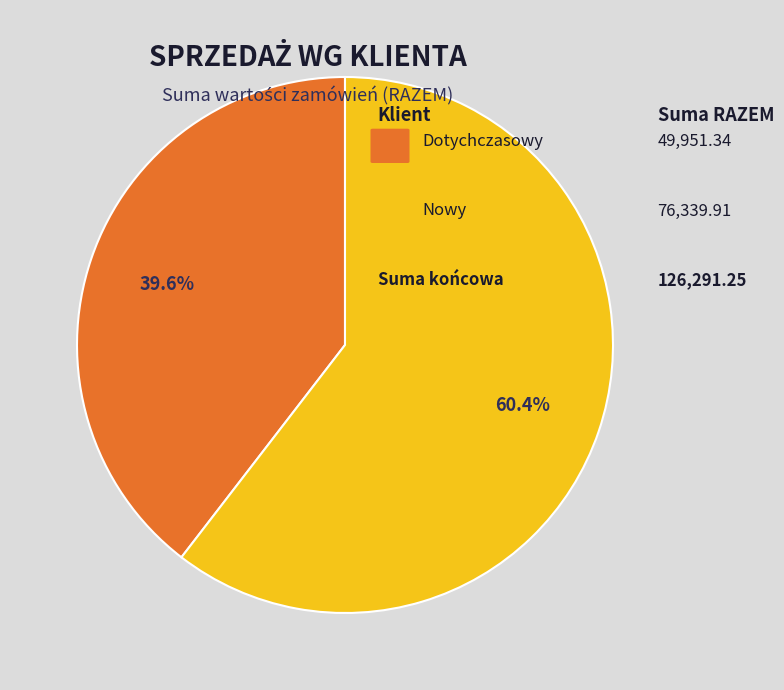

To the nearest percent, what is the average slice percentage?

50%